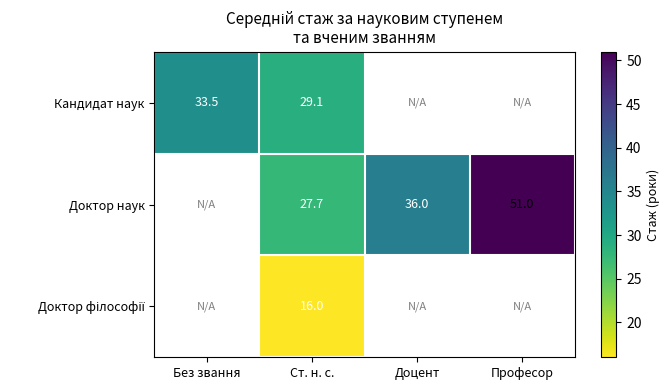

What is the sum of the Доктор наук values at Професор and Доцент?

87.0